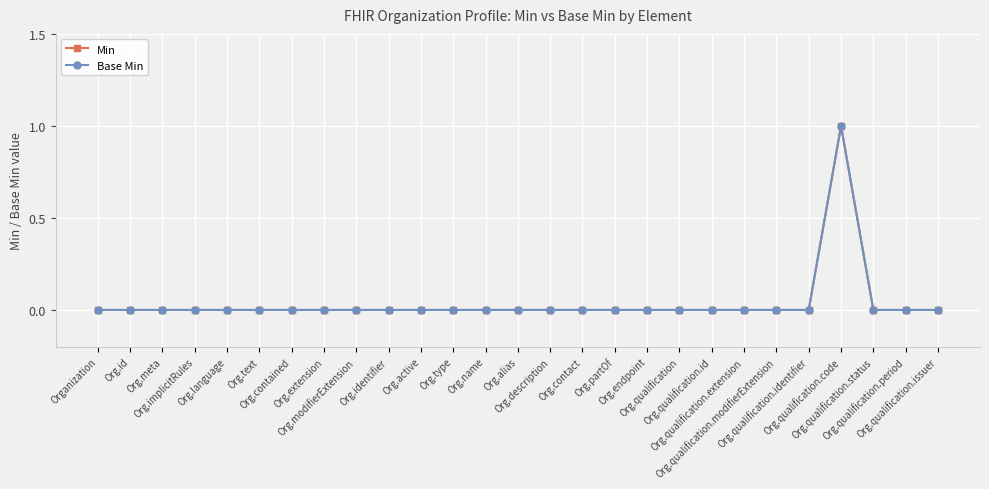

The Min series shows 0 at Org.description. True or false?

True